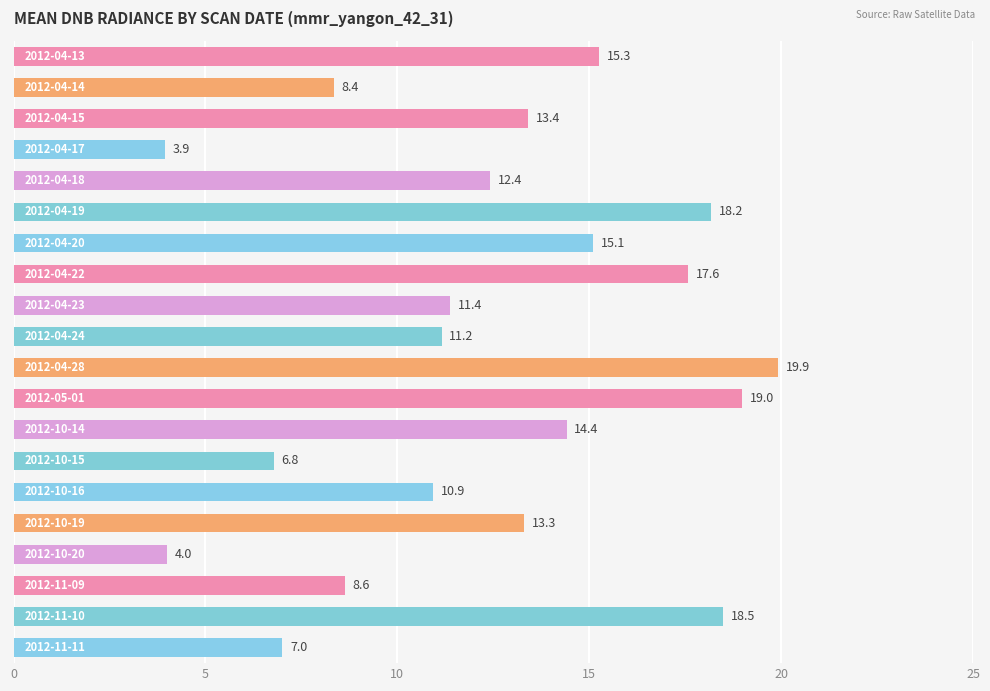

What is the difference between the maximum and second lowest values?

15.9